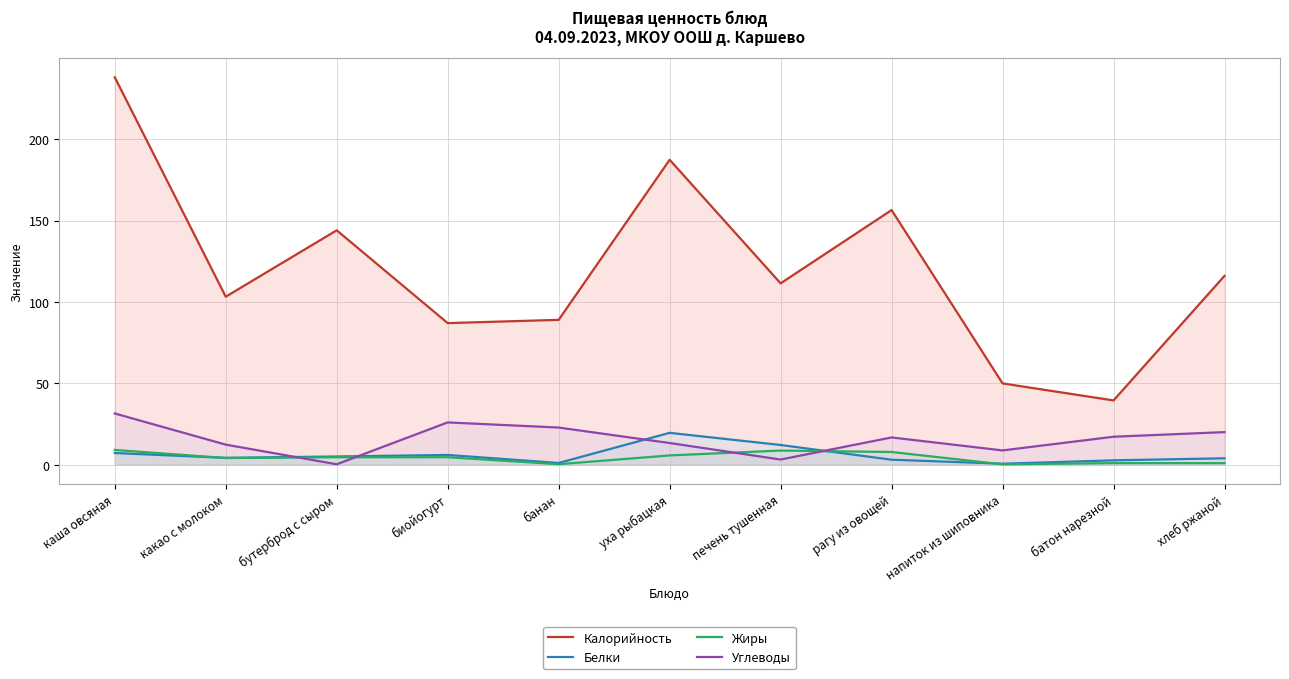

How many categories are shown in the chart?

11